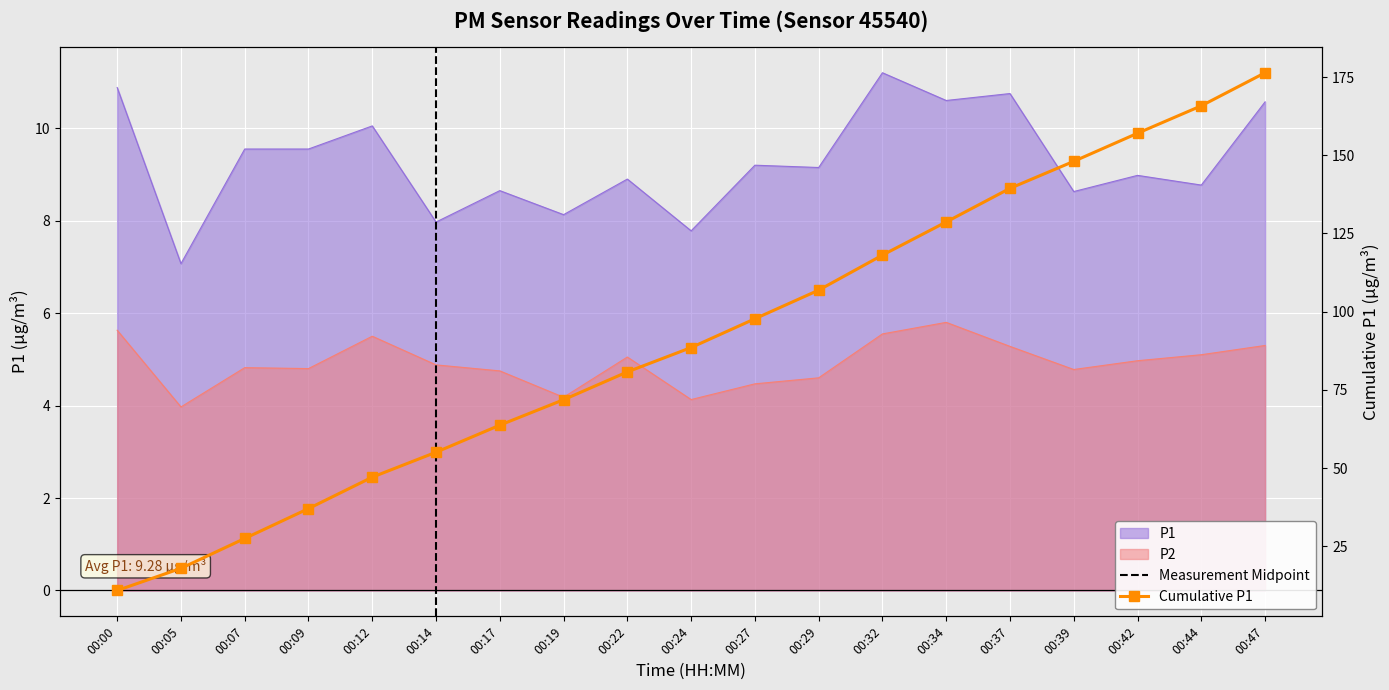

Which series has the largest total across all categories?

P1